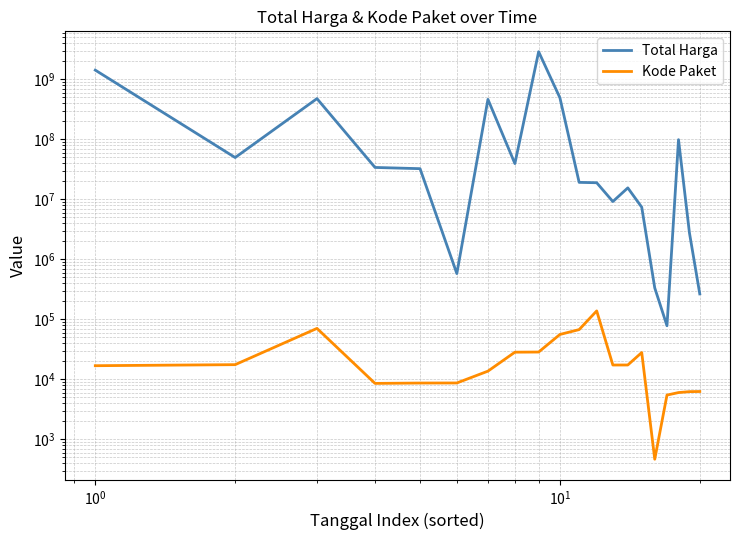

Is this an area chart (filled region under the line)?

No